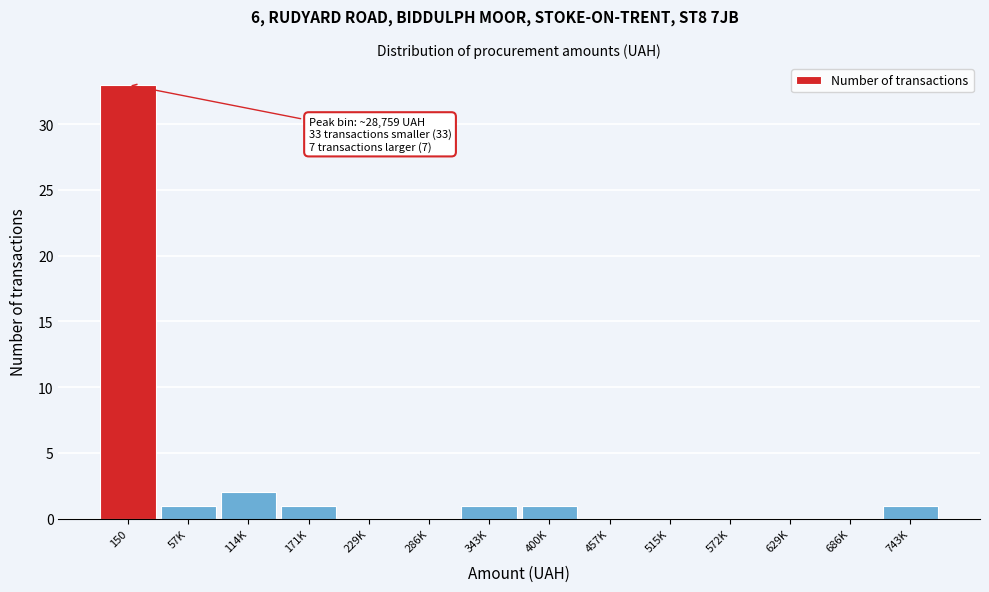

Reading left to right, what are all the values shown in this chart?

150=33	57K=1	114K=2	171K=1	229K=0	286K=0	343K=1	400K=1	457K=0	515K=0	572K=0	629K=0	686K=0	743K=1